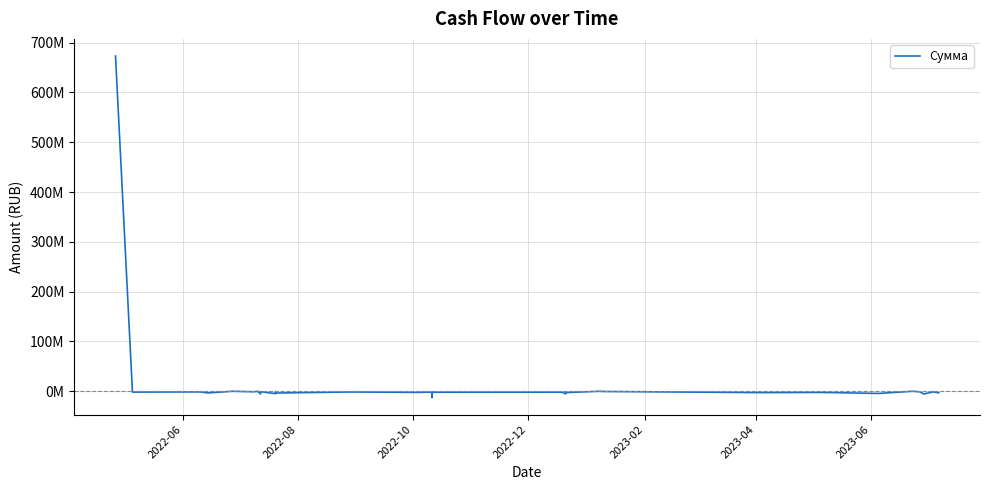

Count the number of categories in the chart.

40